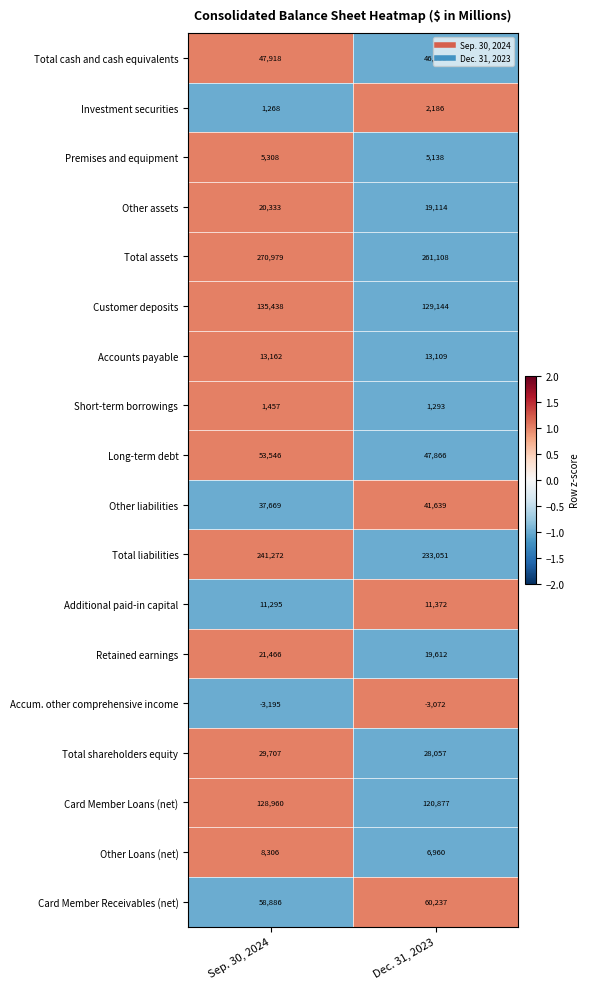

List the labels in order of Card Member Receivables (net) value, smallest first.

Sep. 30, 2024, Dec. 31, 2023